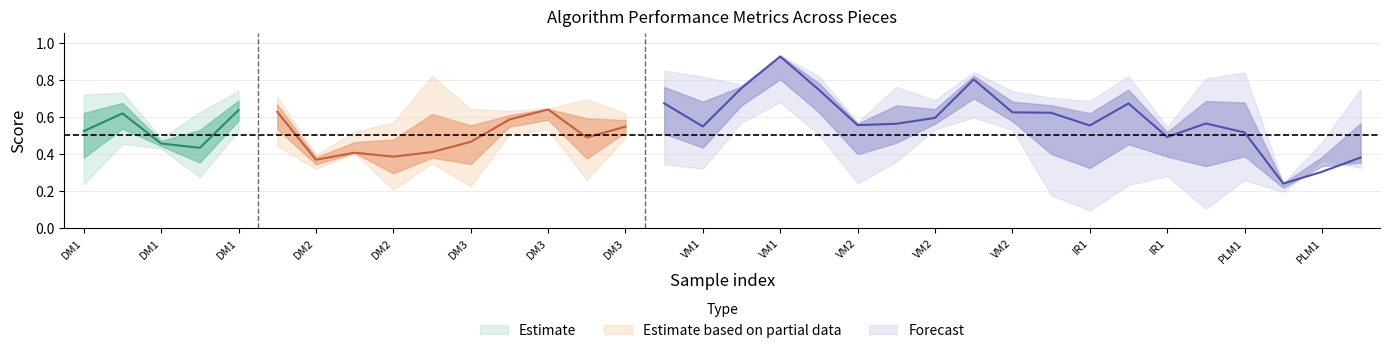

What is the minimum value shown in the chart?

0.1